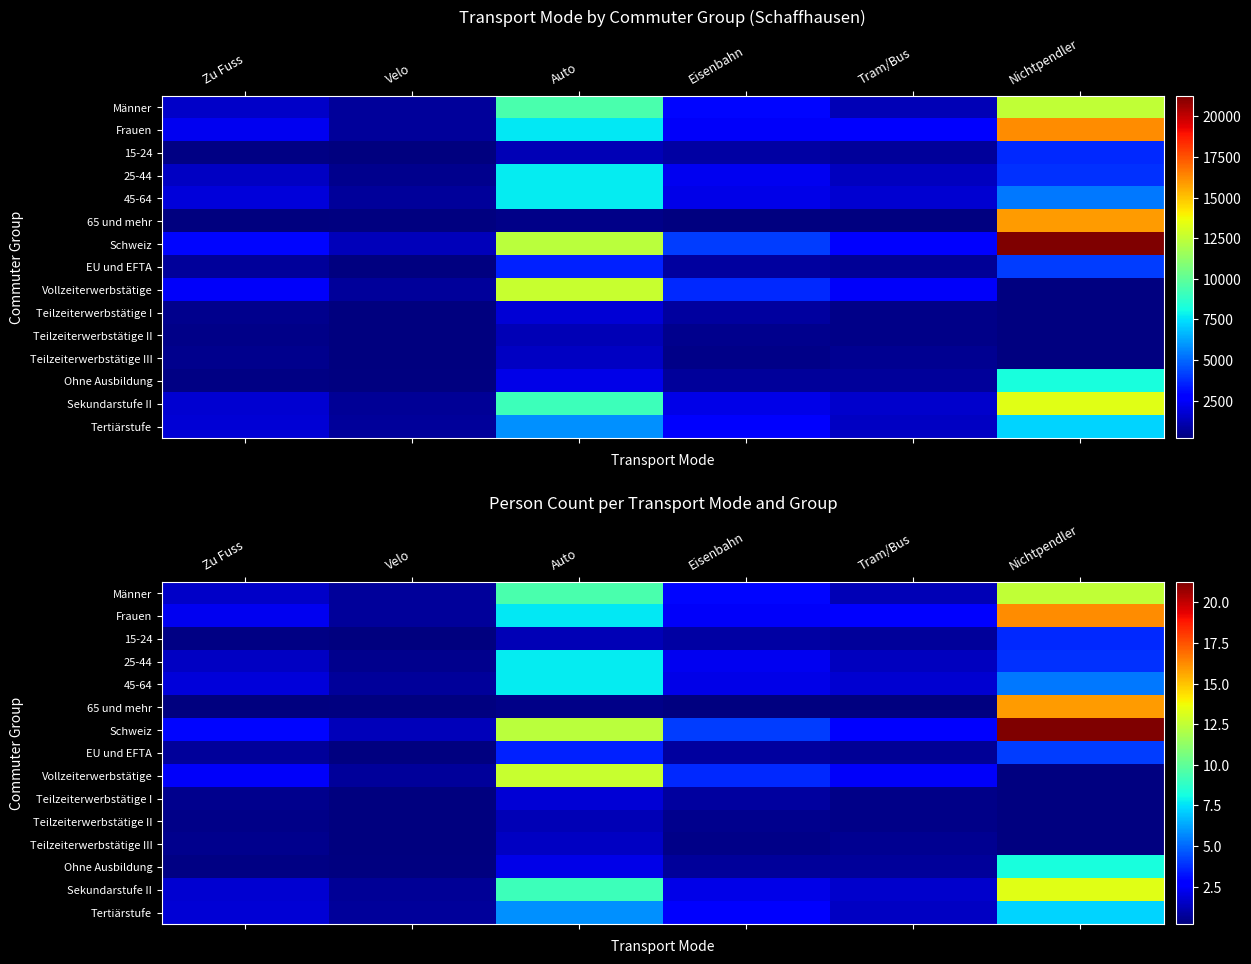

Is it true that 45-64 equals 0.7 at Velo?

True